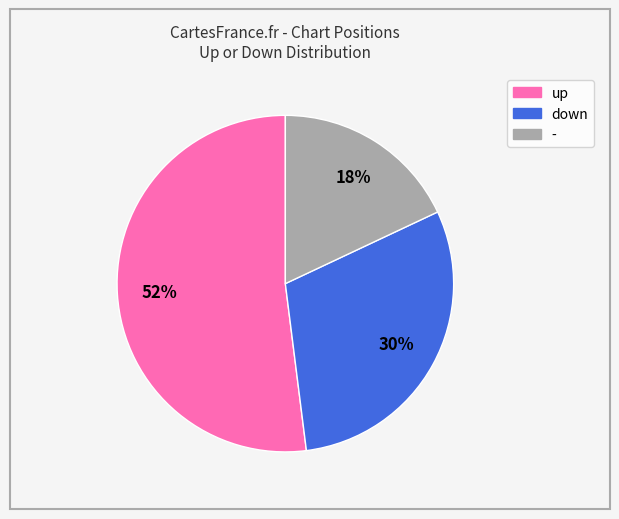

What is the majority slice?

up